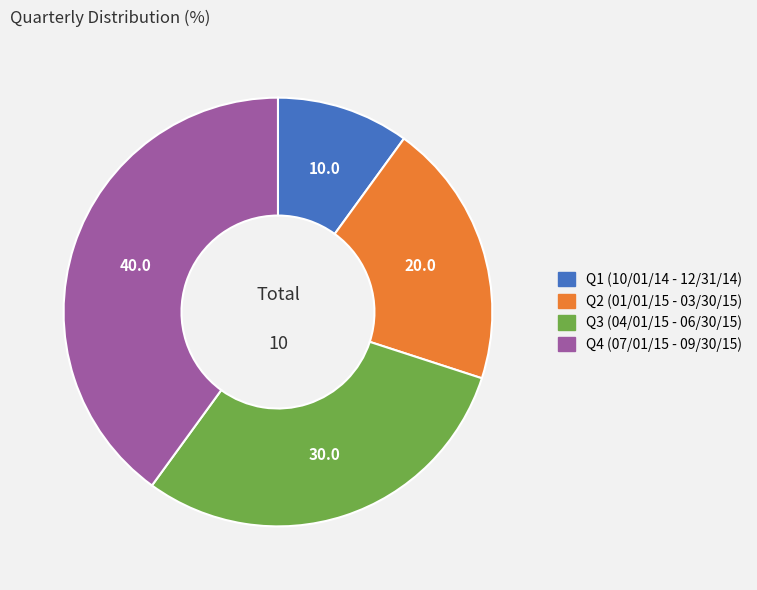

Which category has the smallest portion of the pie?

Q1 (10/01/14 - 12/31/14)